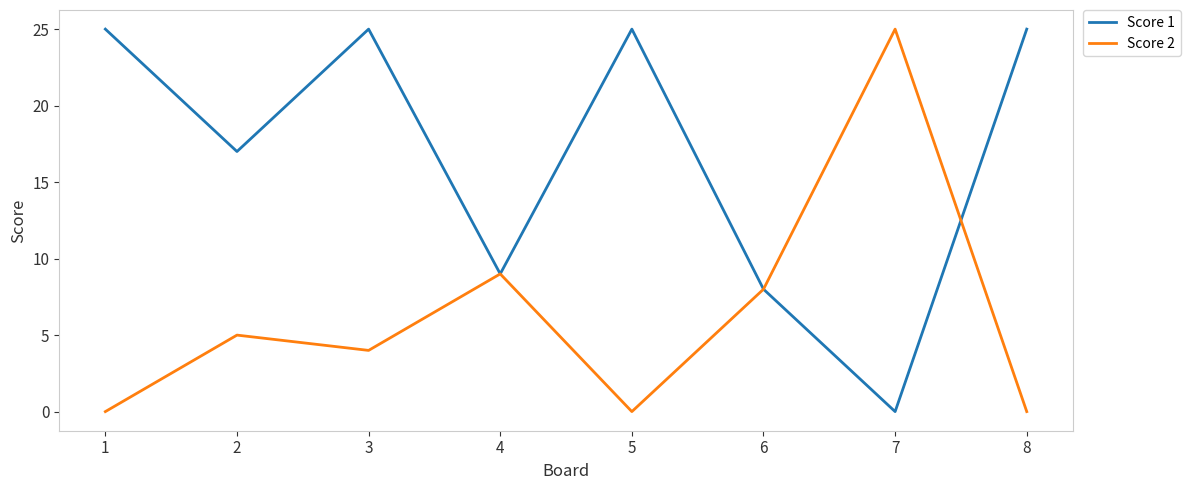

What is the maximum value for Score 2?

25